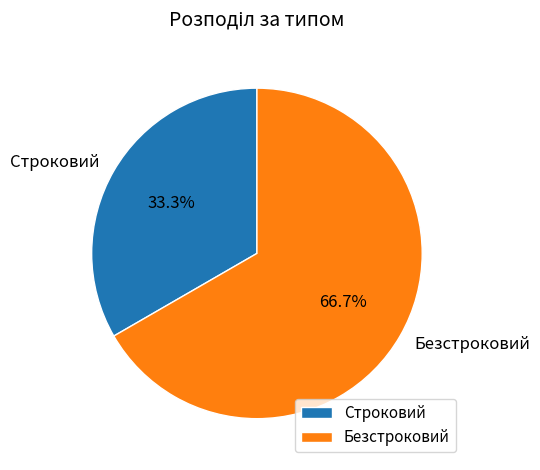

What percentage is NOT represented by Строковий?

66.7%